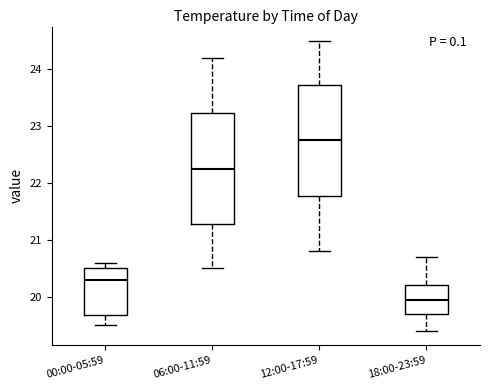

Reading left to right, read every box against the y-axis: the position of its median line, the range the box covers, and the ends of its whiskers. The values are not printed on the chart, so give them approximately, as read against the axis.

00:00-05:59: median 20.3, box 19.7 to 20.5, whiskers 19.5 to 20.6
06:00-11:59: median 22.3, box 21.3 to 23.2, whiskers 20.5 to 24.2
12:00-17:59: median 22.8, box 21.8 to 23.7, whiskers 20.8 to 24.5
18:00-23:59: median 20.0, box 19.7 to 20.2, whiskers 19.4 to 20.7